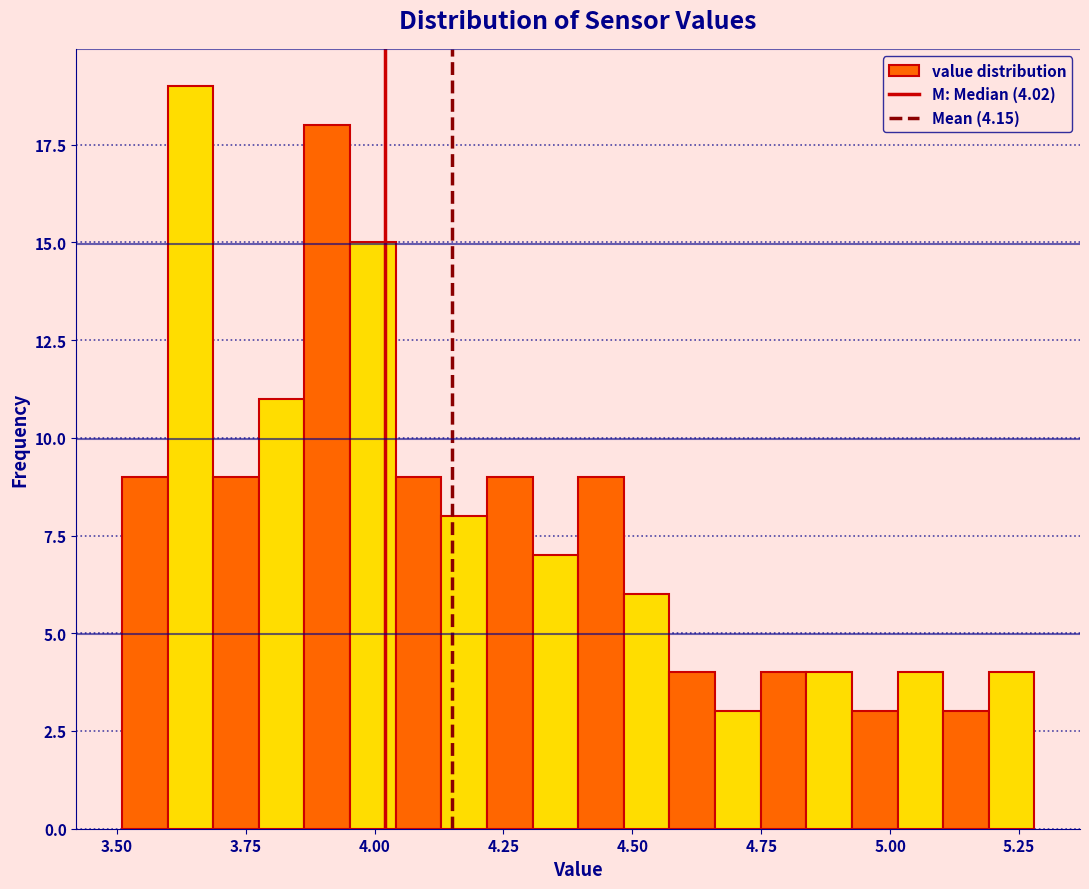

Around what value on the x-axis is the tallest bar? Give the approximate position of its centre, as read against the axis.

3.65